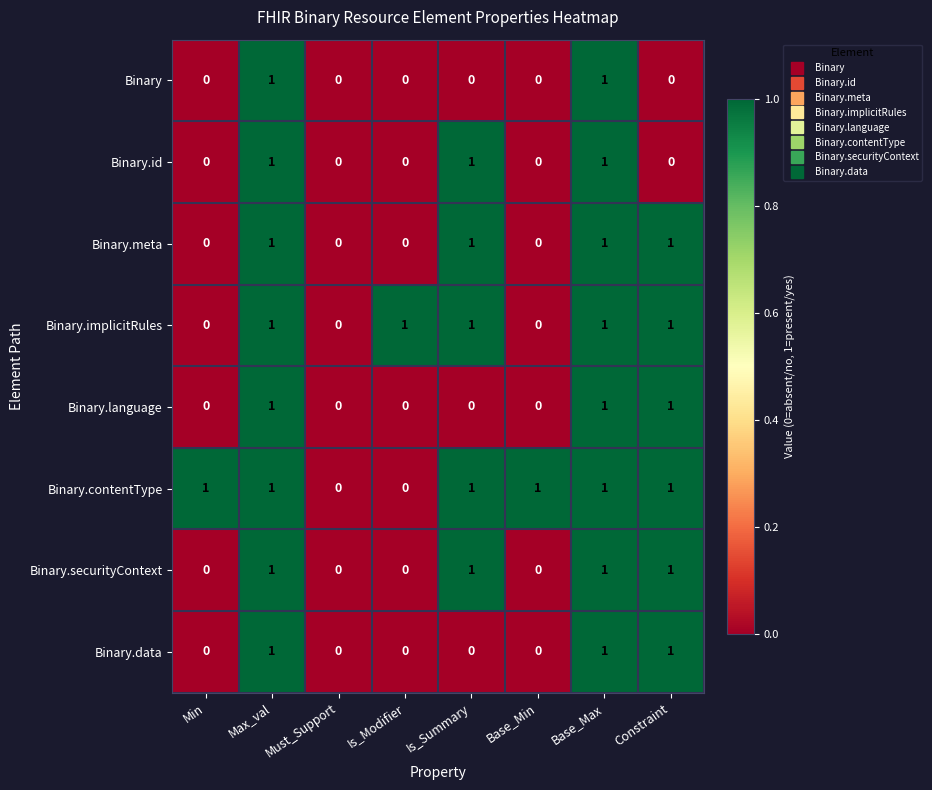

What is the sum of all Binary.language values?

3